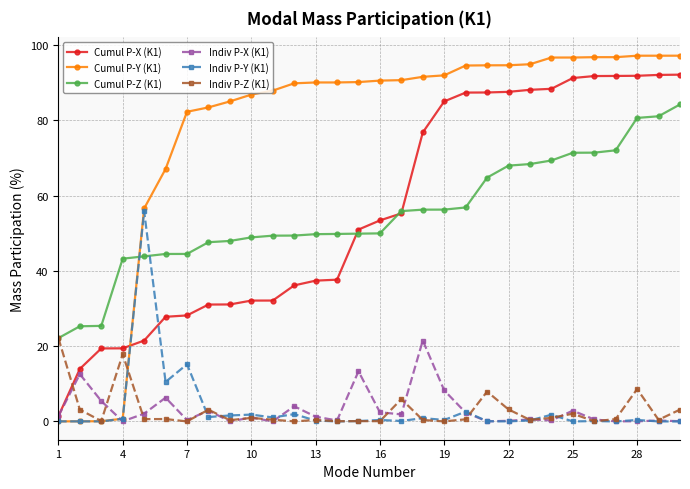

What is the average value of the Cumul P-X (K1) series?

56.0